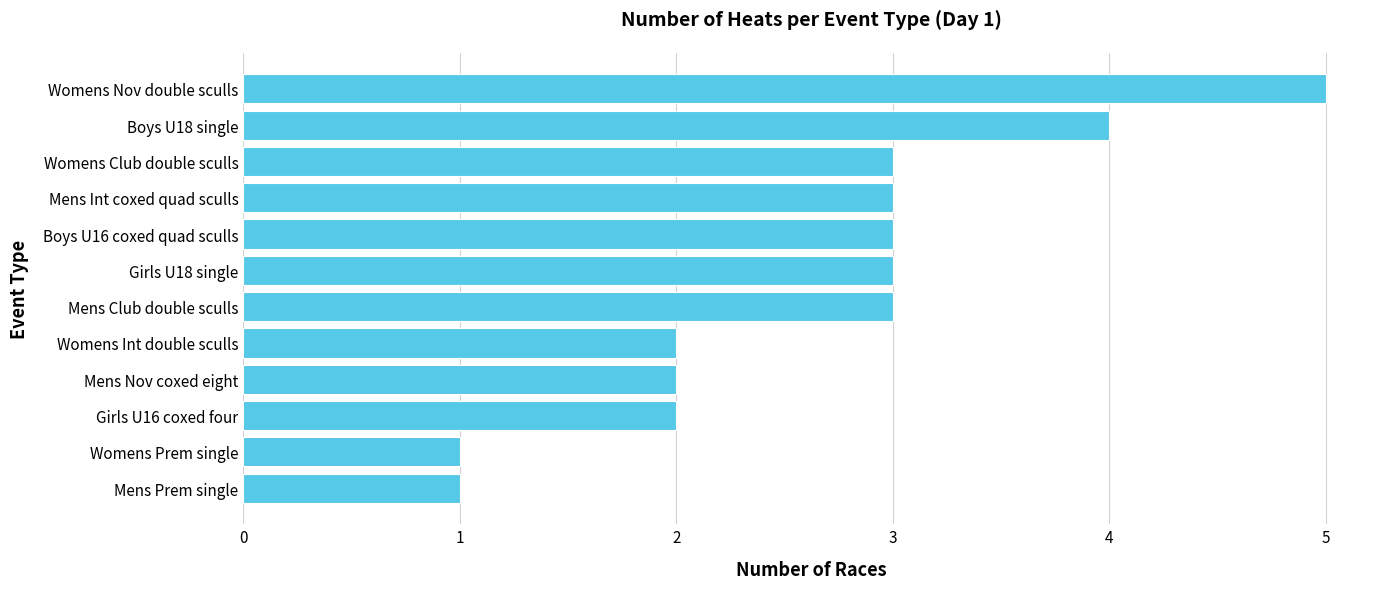

True or false: the data shows 2 at Womens Int double sculls.

True